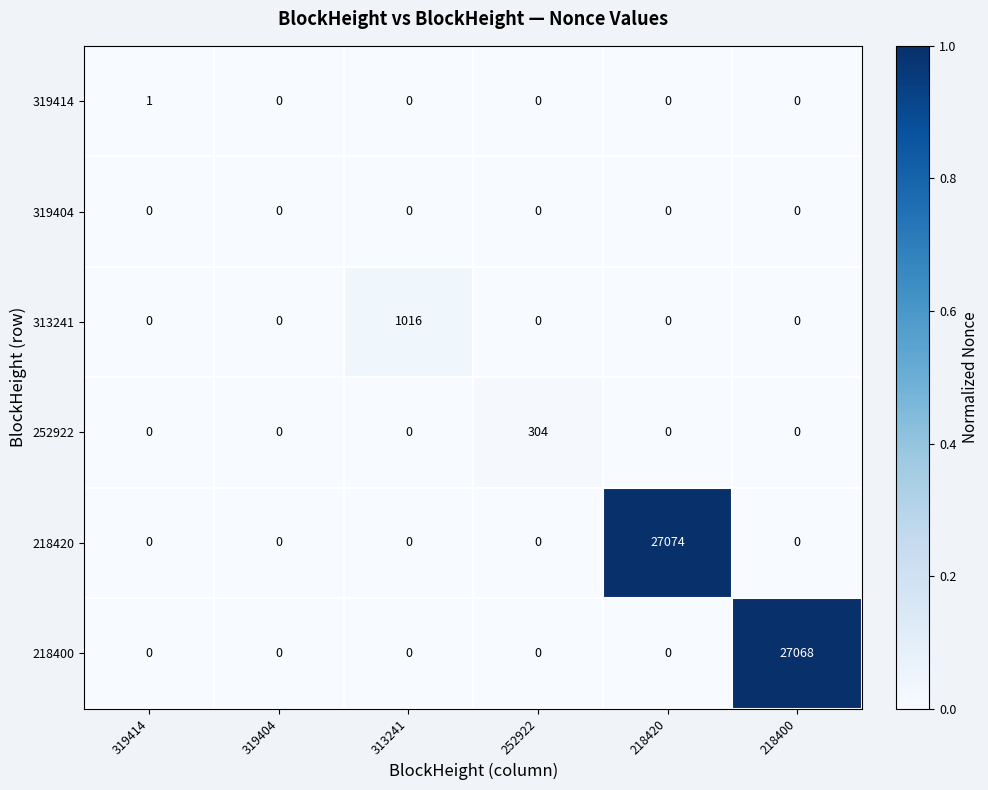

What is the greatest value displayed?

27074